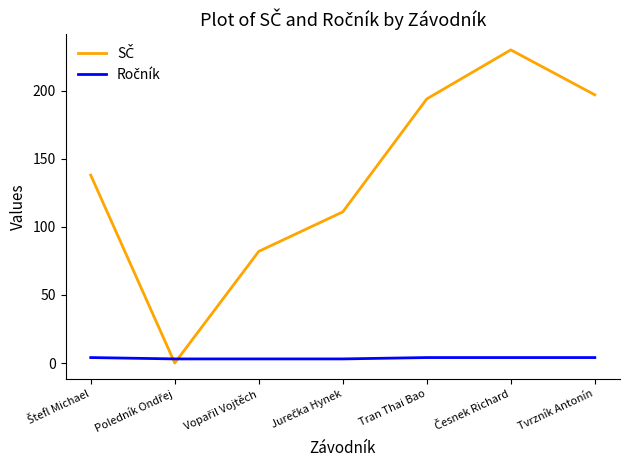

What is the greatest value displayed?

230